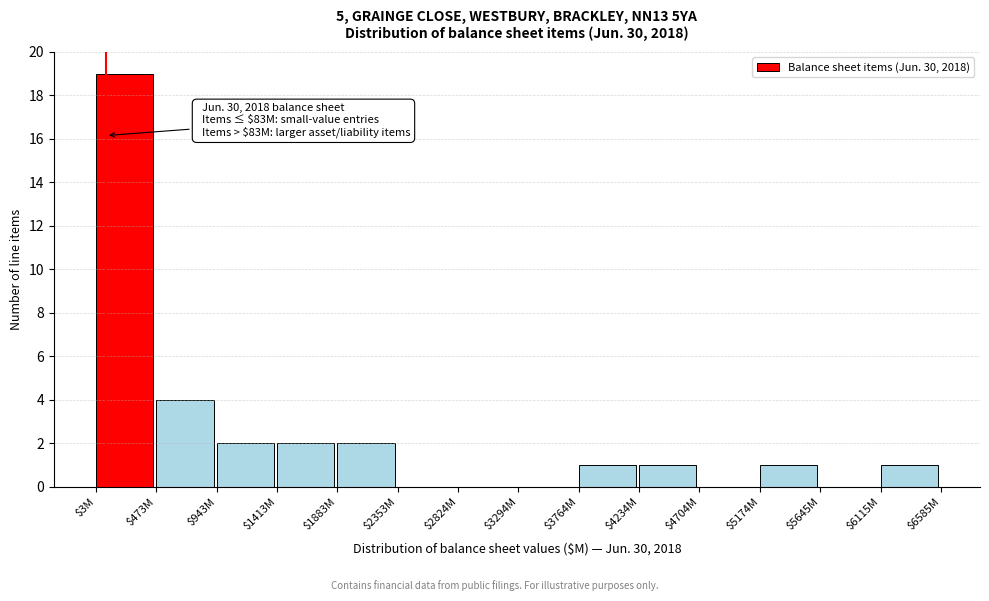

What is the greatest value displayed?

19